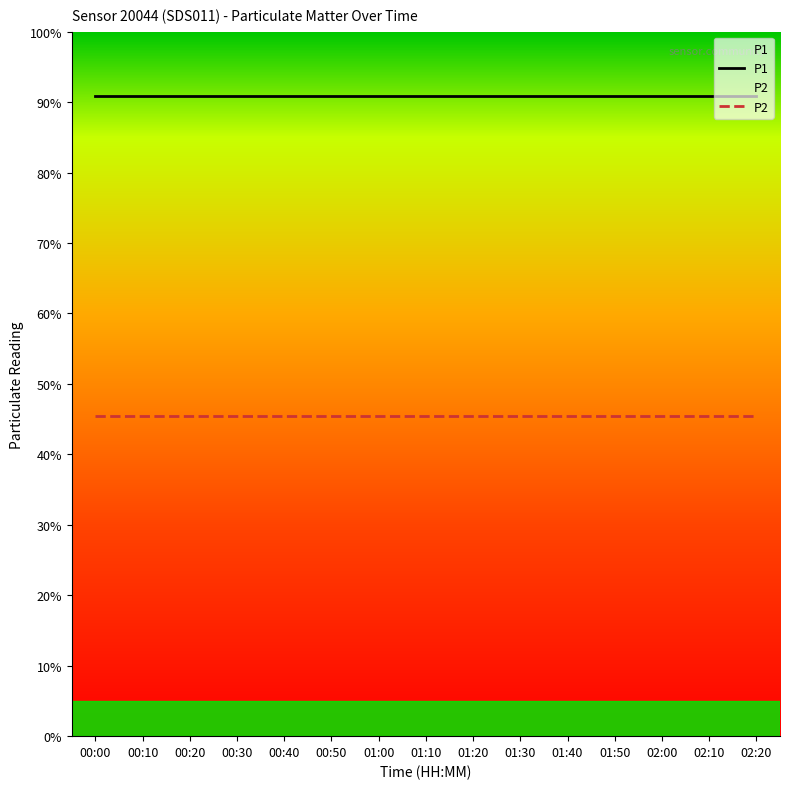

Which series changed the most between 00:30 and 01:40?

P1